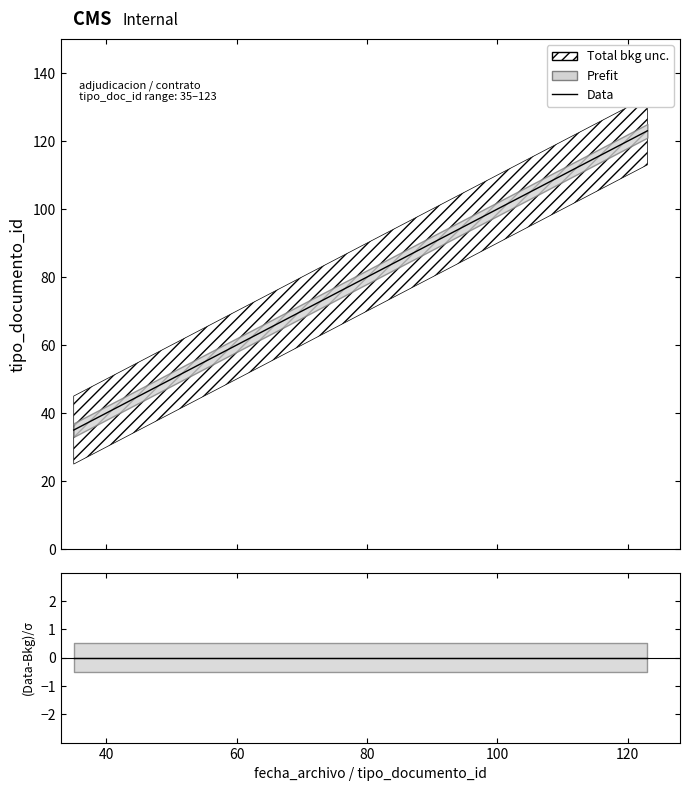

The value at 2015-08-29 is 123. True or false?

True